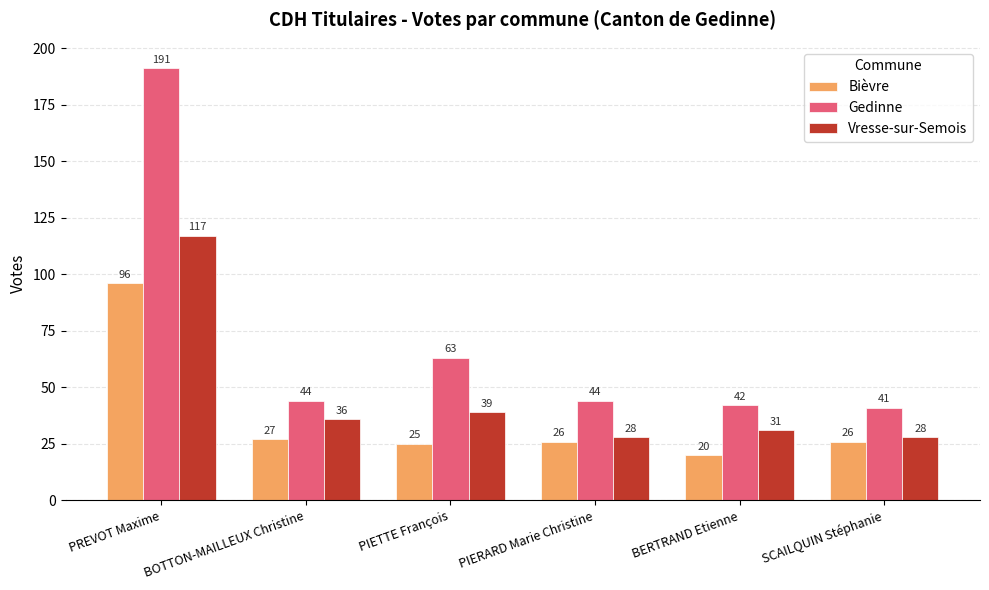

What is the difference between the maximum and second lowest values in the Bièvre series?

71